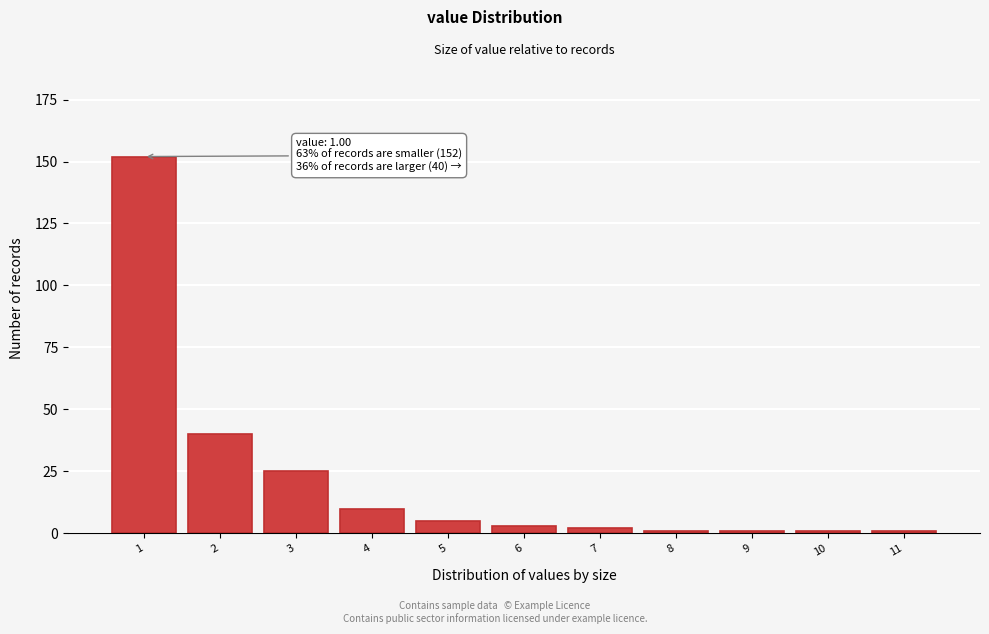

Reading right to left, transcribe all the data shown in this chart.

1	1	1	1	2	3	5	10	25	40	152